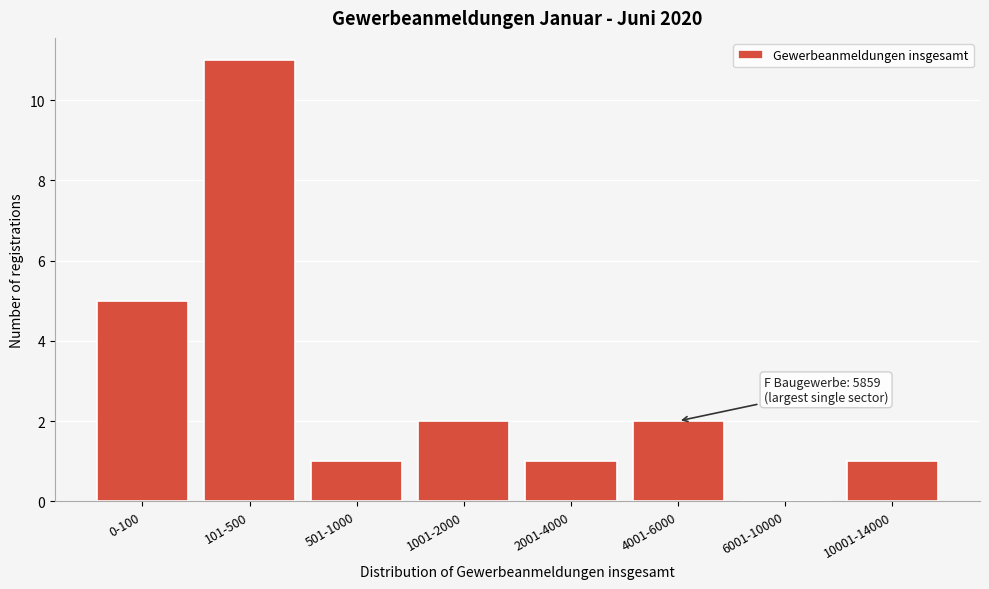

Reading left to right, what are all the values shown in this chart?

0-100=5	101-500=11	501-1000=1	1001-2000=2	2001-4000=1	4001-6000=2	6001-10000=0	10001-14000=1